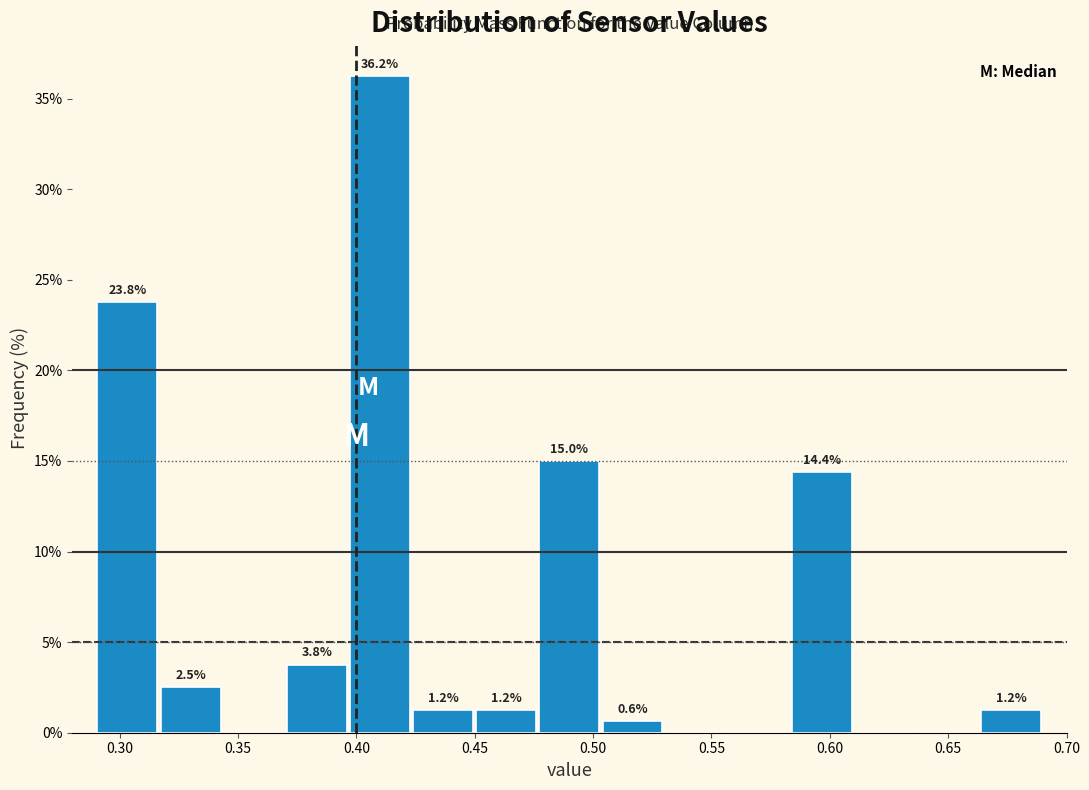

Which range on the x-axis has the tallest bar?

0.395 to 0.425